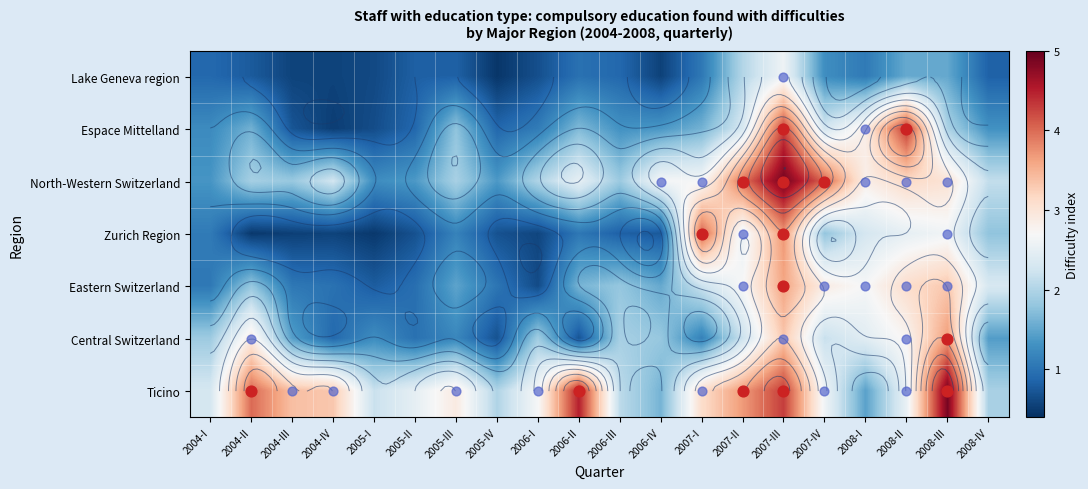

At which label is Ticino closest to 3?

2005-III